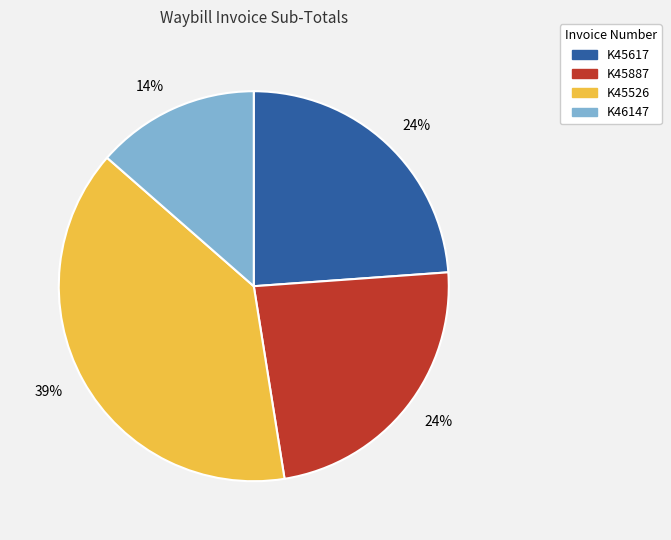

To the nearest percent, what is the difference between the largest and smallest slice percentages?

25%